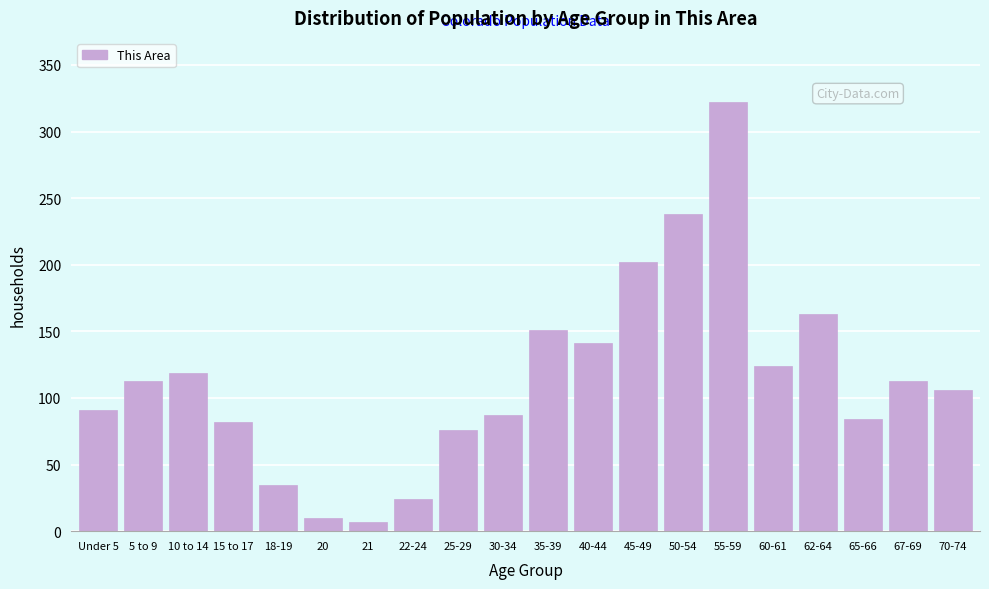

Reading right to left, list all the values displayed in this chart.

106	113	84	163	124	322	238	202	141	151	87	76	24	7	10	35	82	119	113	91